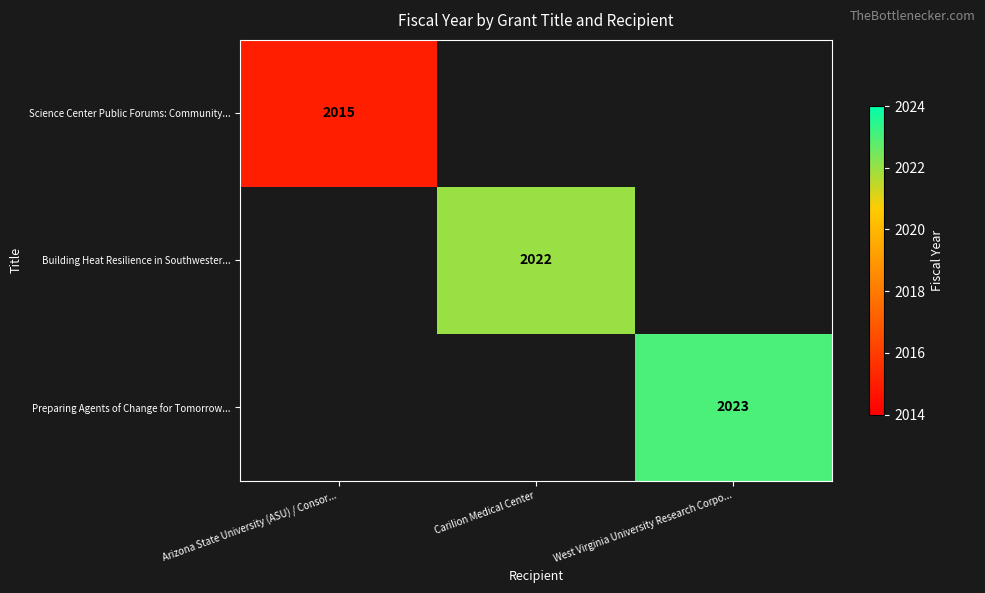

The value of Science Center Public Forums: Community... at Arizona State University (ASU) / Consor... is 1131. True or false?

False